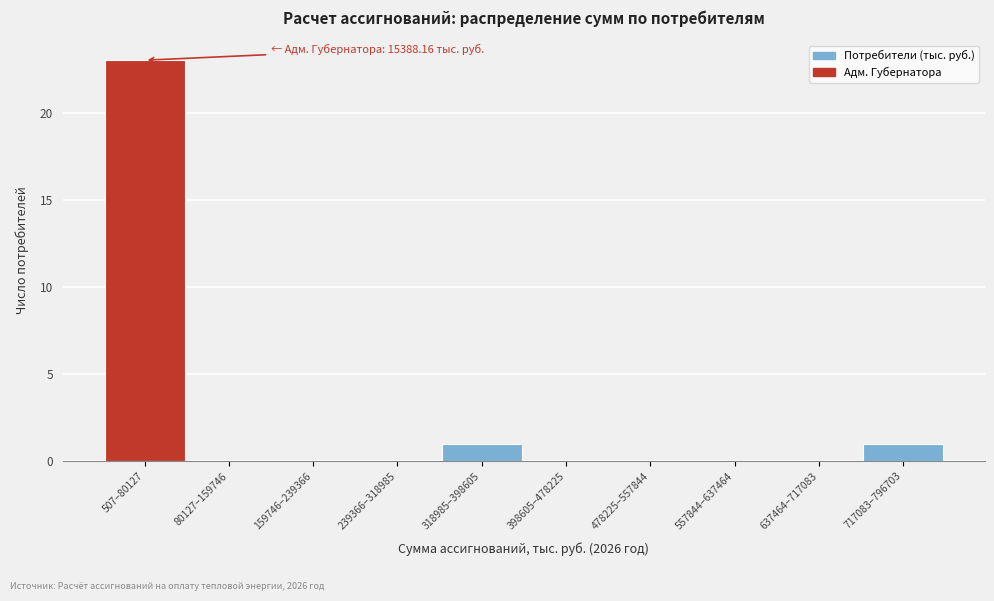

Reading right to left, extract all data points from this chart.

717083–796703=1	637464–717083=0	557844–637464=0	478225–557844=0	398605–478225=0	318985–398605=1	239366–318985=0	159746–239366=0	80127–159746=0	507–80127=23